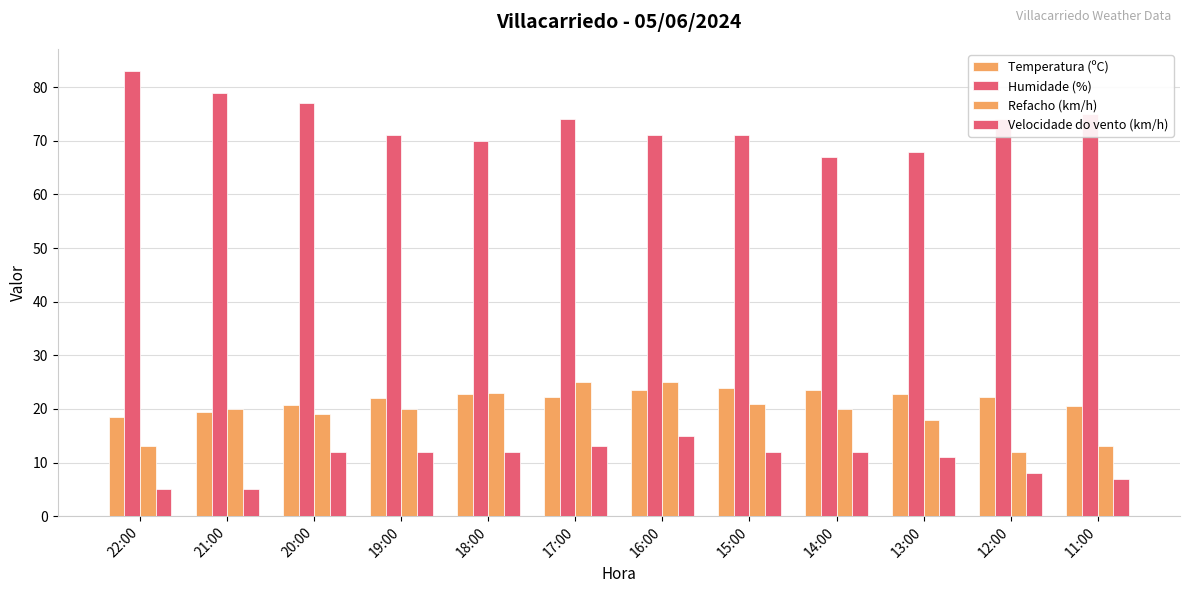

The value of Velocidade do vento (km/h) at 20:00 is 12.0. True or false?

True